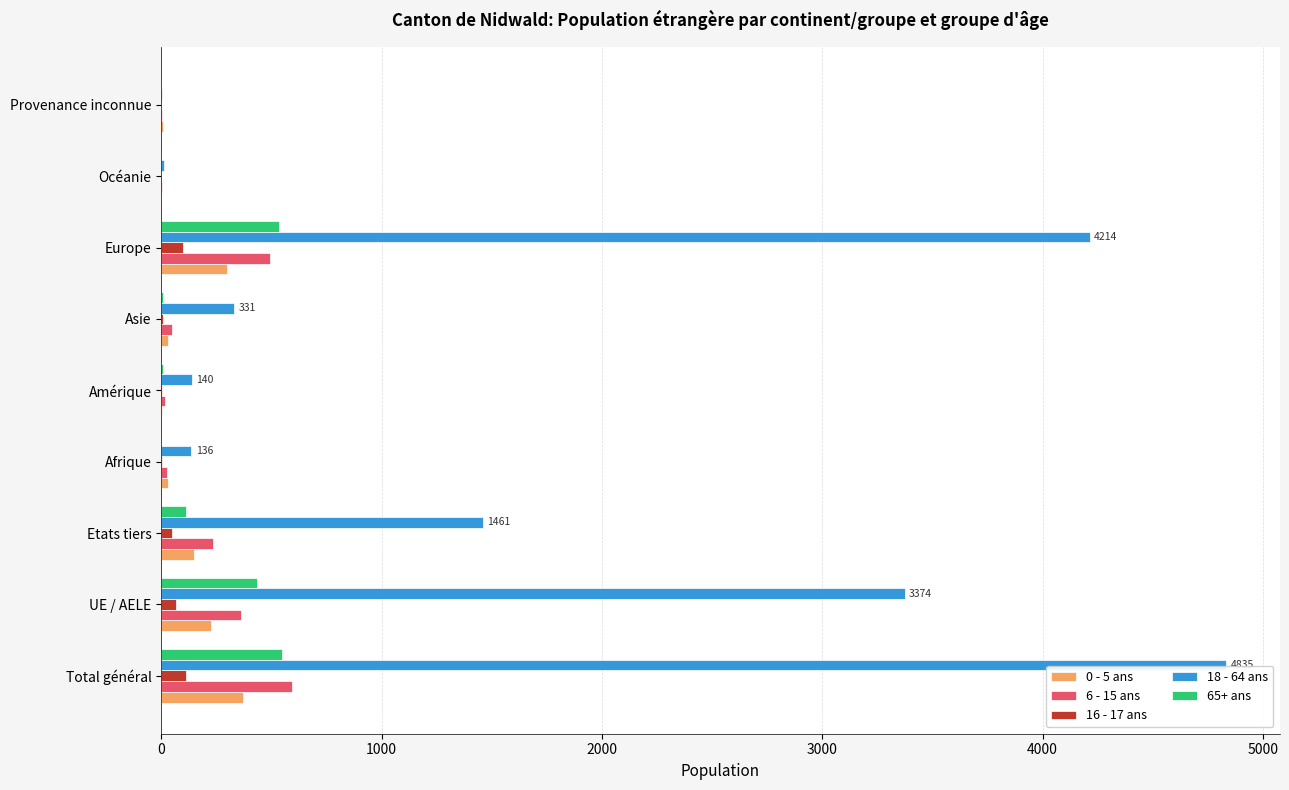

Is it true that 6 - 15 ans equals 360 at UE / AELE?

True